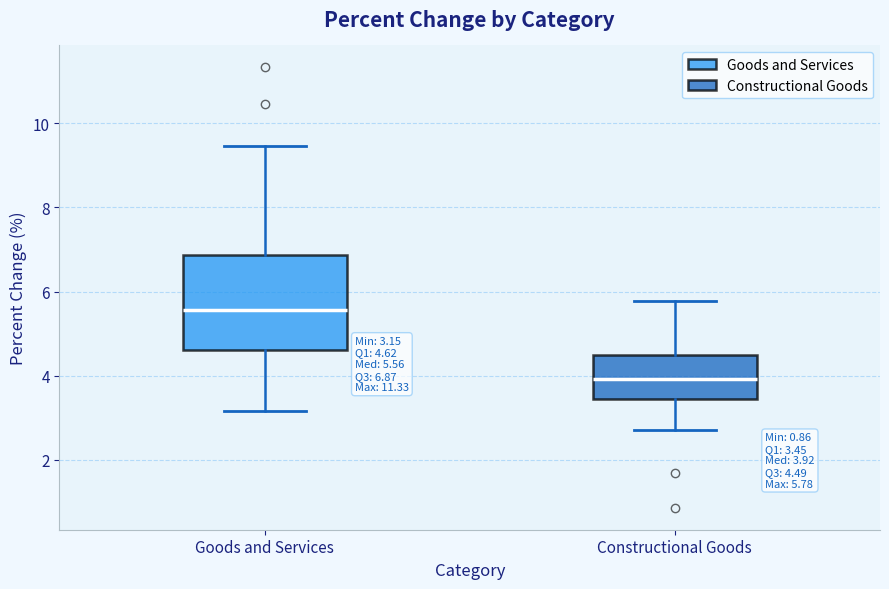

Which box is the tallest, from its lower edge to its upper edge?

Goods and Services